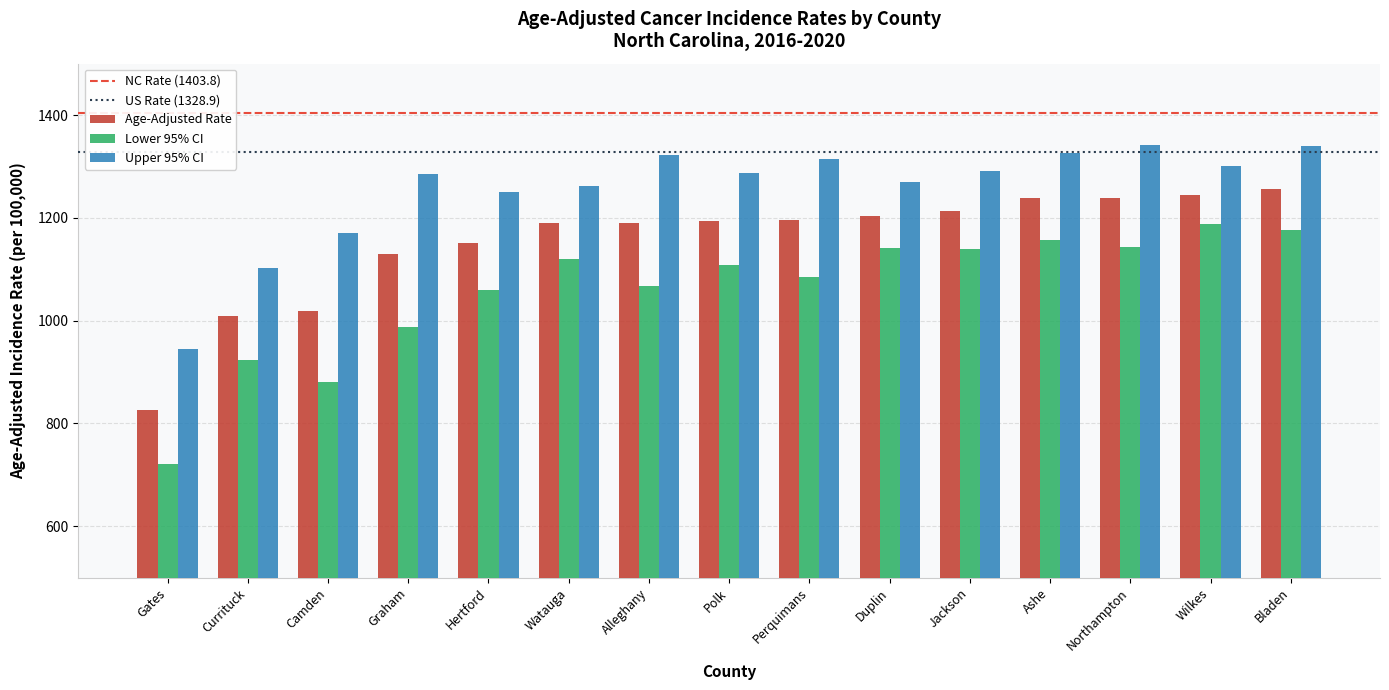

Which series has the widest spread of values?

Lower 95% CI